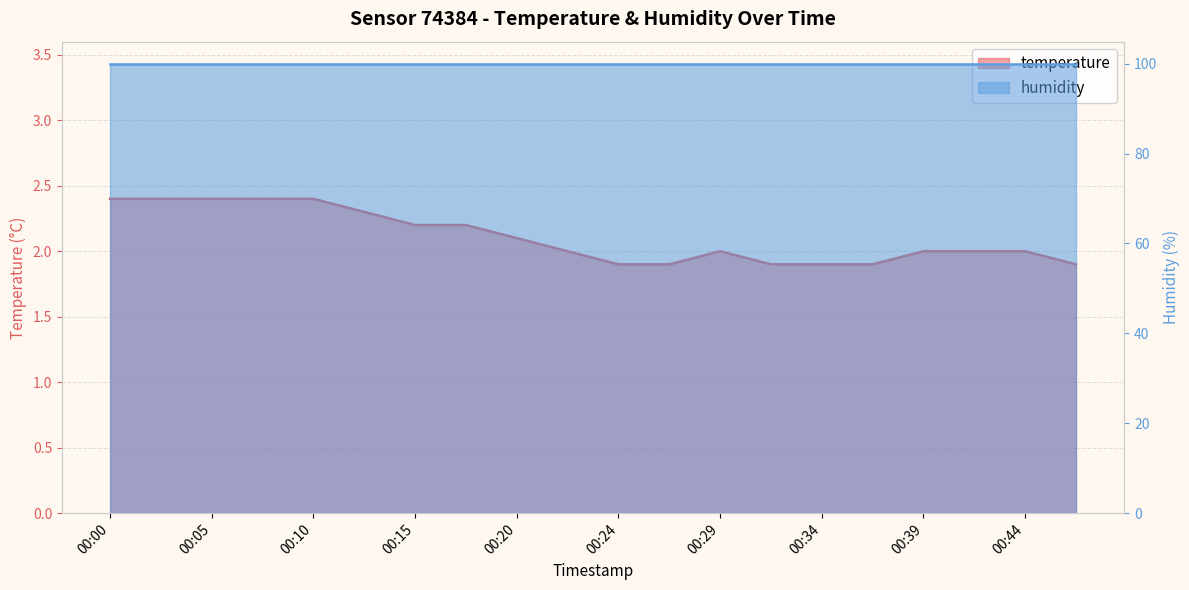

What is the ratio of the value at 00:27 to the value at 00:15?

0.9